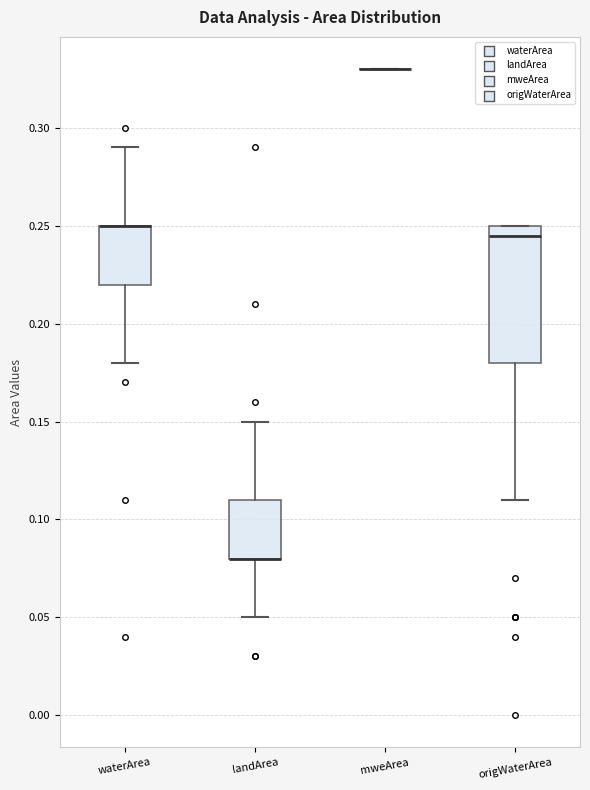

Reading left to right, read every box against the y-axis: the position of its median line, the range the box covers, and the ends of its whiskers. The values are not printed on the chart, so give them approximately, as read against the axis.

waterArea: median 0.250 (drawn on the box's upper edge), box 0.220 to 0.250, whiskers 0.180 to 0.290
landArea: median 0.080 (drawn on the box's lower edge), box 0.080 to 0.110, whiskers 0.050 to 0.150
mweArea: box collapsed to a line at 0.330, whiskers 0.330 to 0.330
origWaterArea: median 0.245, box 0.180 to 0.250, whiskers 0.110 to 0.250